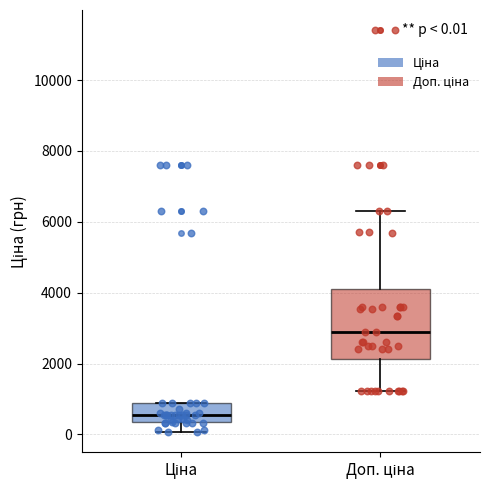

Which box is the tallest, from its lower edge to its upper edge?

Доп. ціна